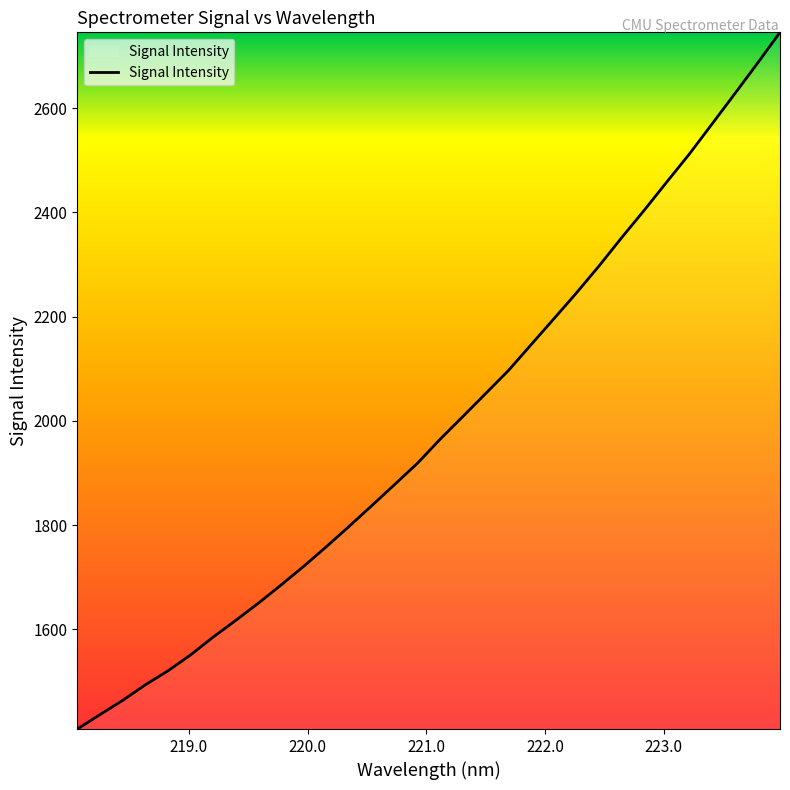

What is the difference between the maximum and minimum values?

1336.9